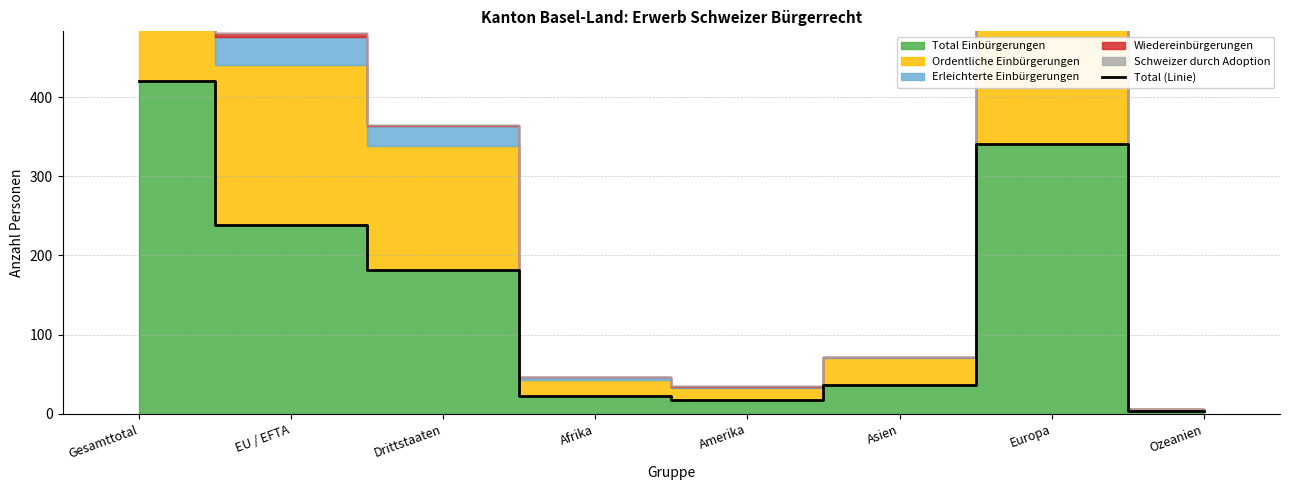

How many lines are shown in the chart?

1